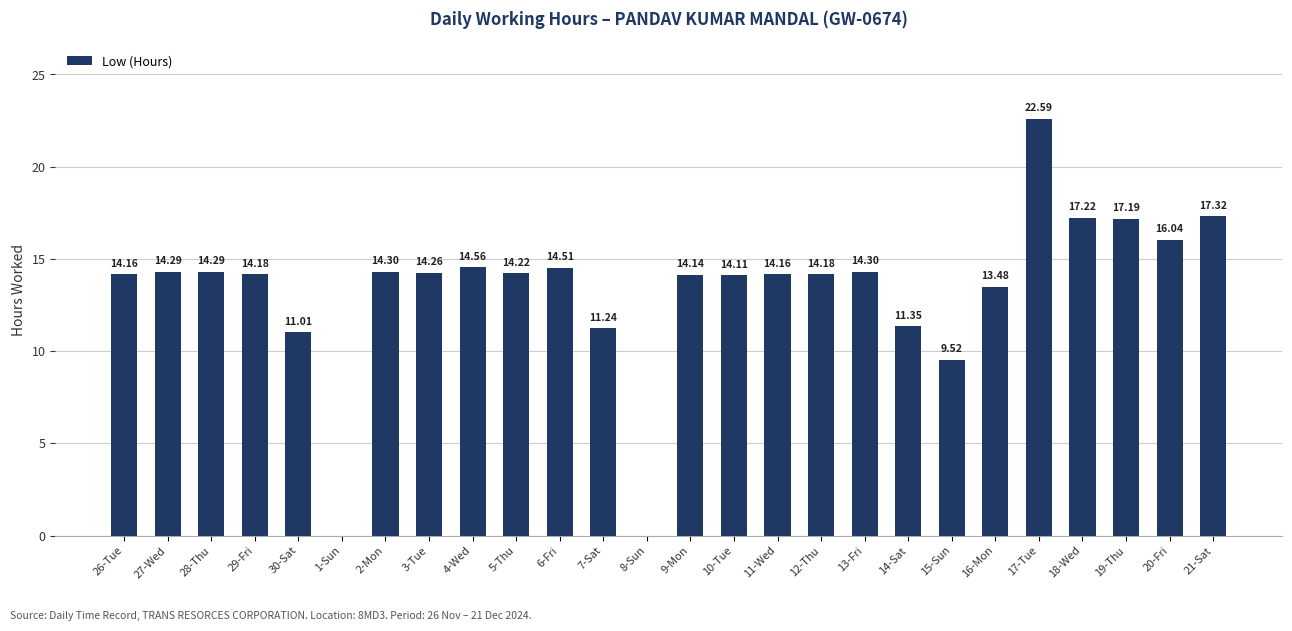

Count the number of values greater than 14.

19